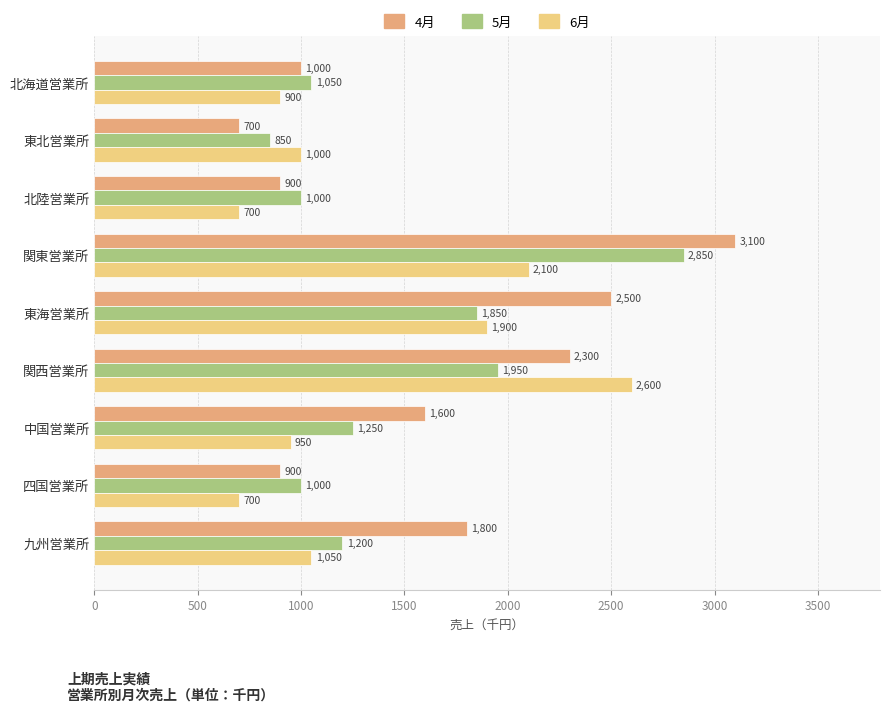

What is the difference between the 6月 values at 九州営業所 and 北陸営業所?

350